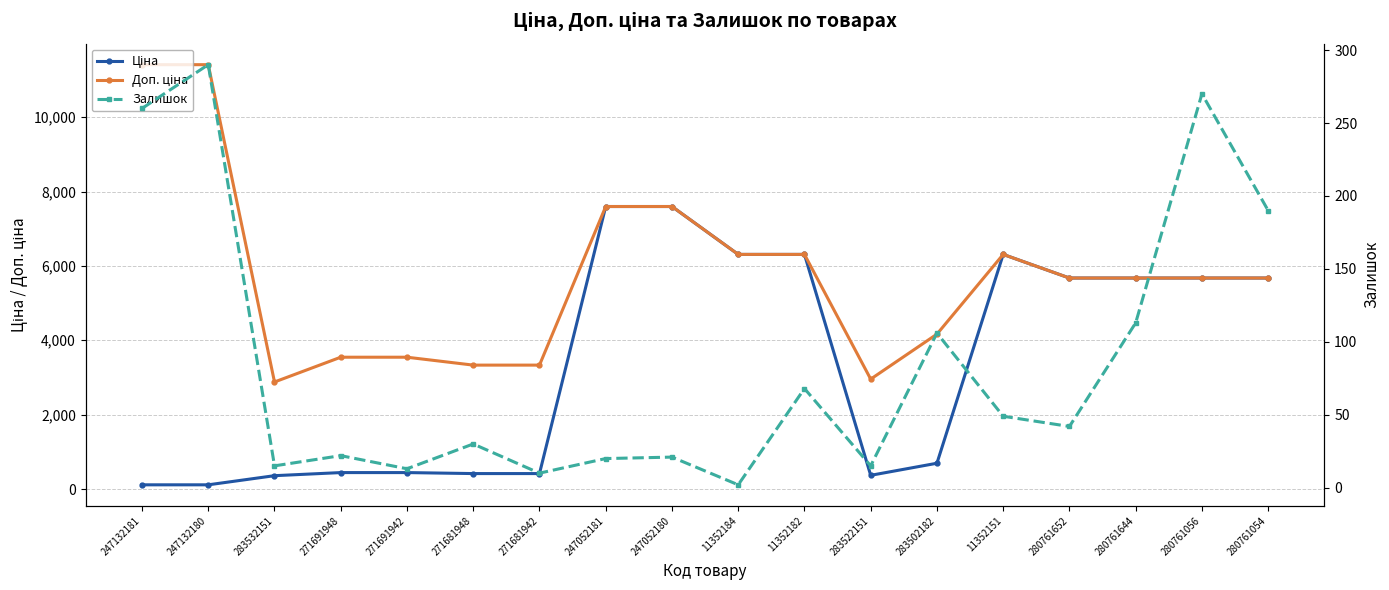

Where is the first local minimum for Доп. ціна?

283532151